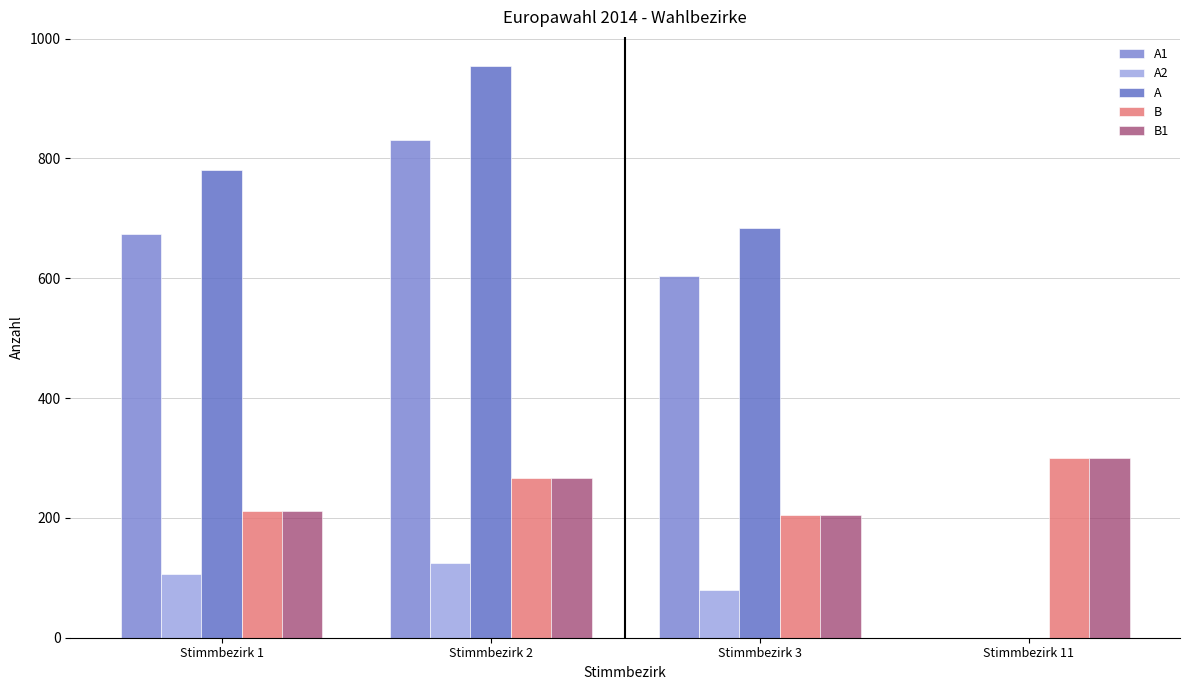

How many groups of bars are there?

4